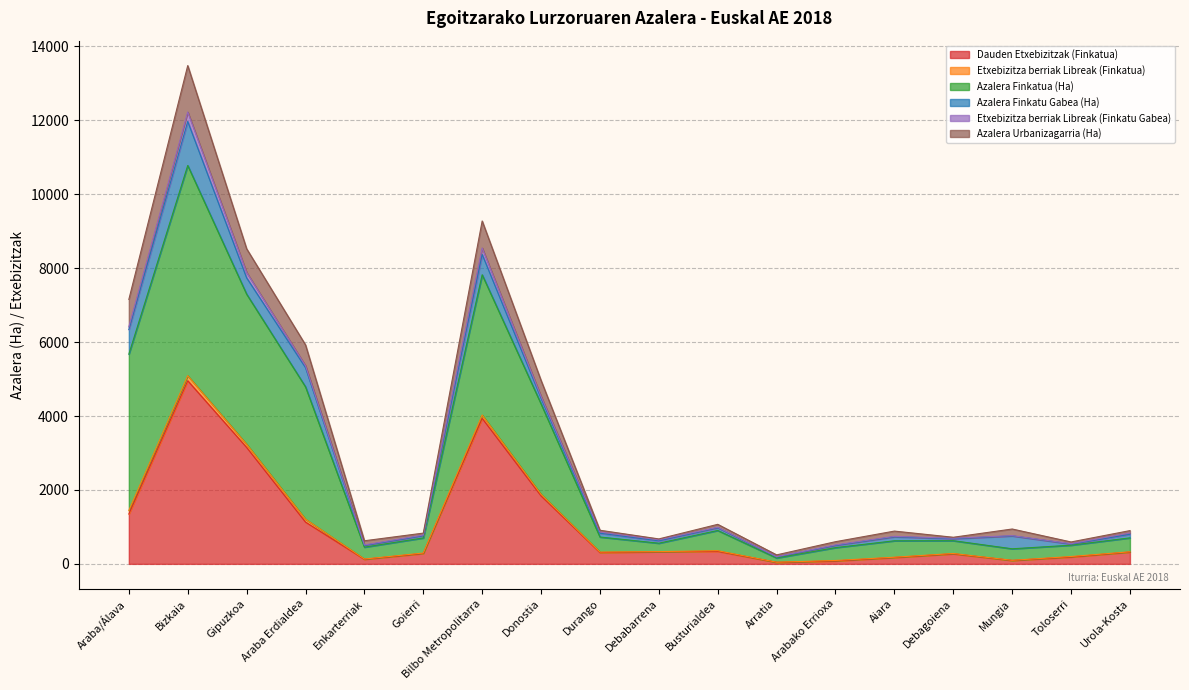

What is the label of the 13th point from the right?

Goierri